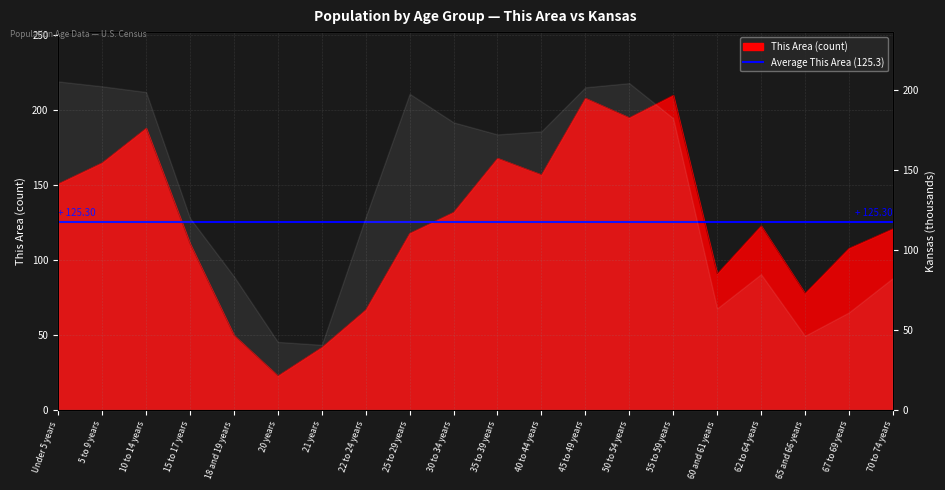

What is the smallest value displayed?

23